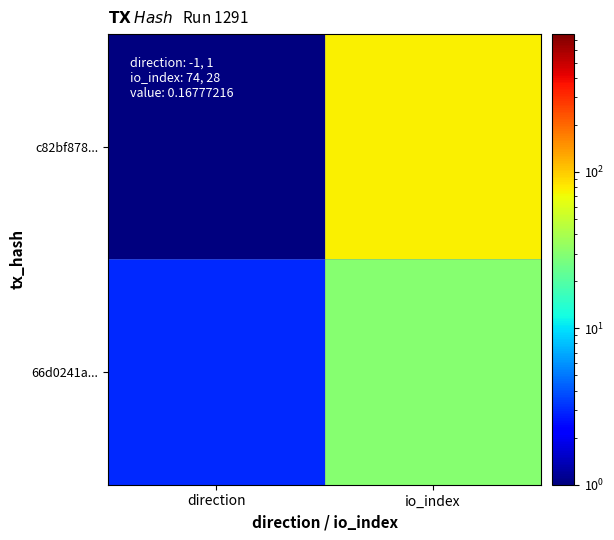

At which category is the sum across all series the highest?

io_index